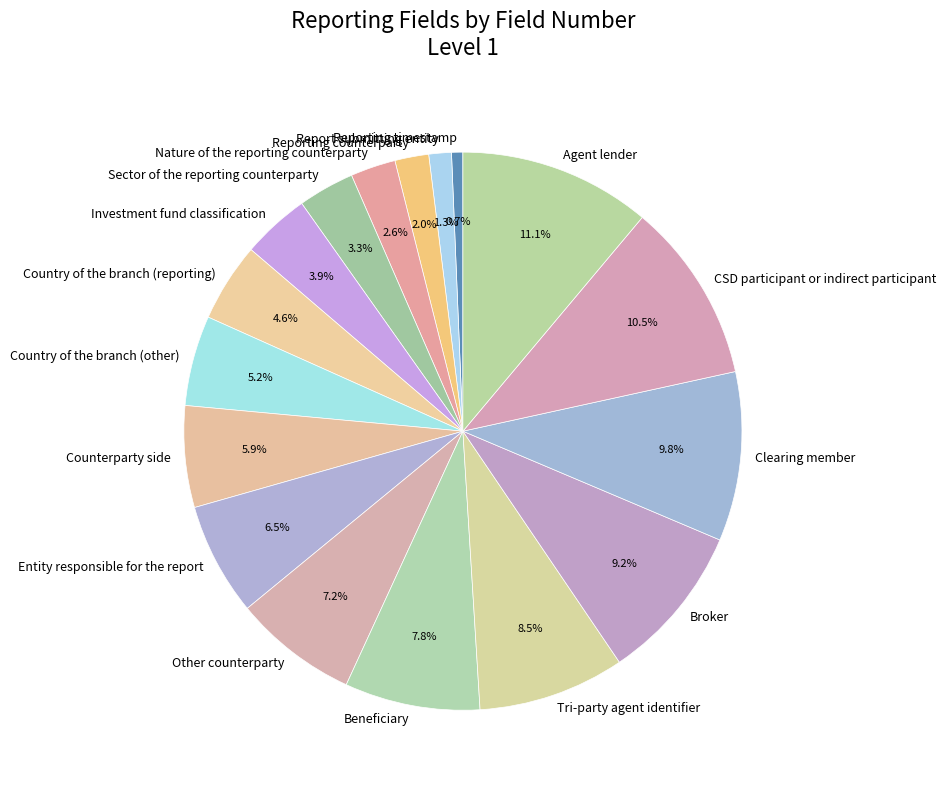

What is the ratio of the value at Investment fund classification to the value at Reporting counterparty?

2.0